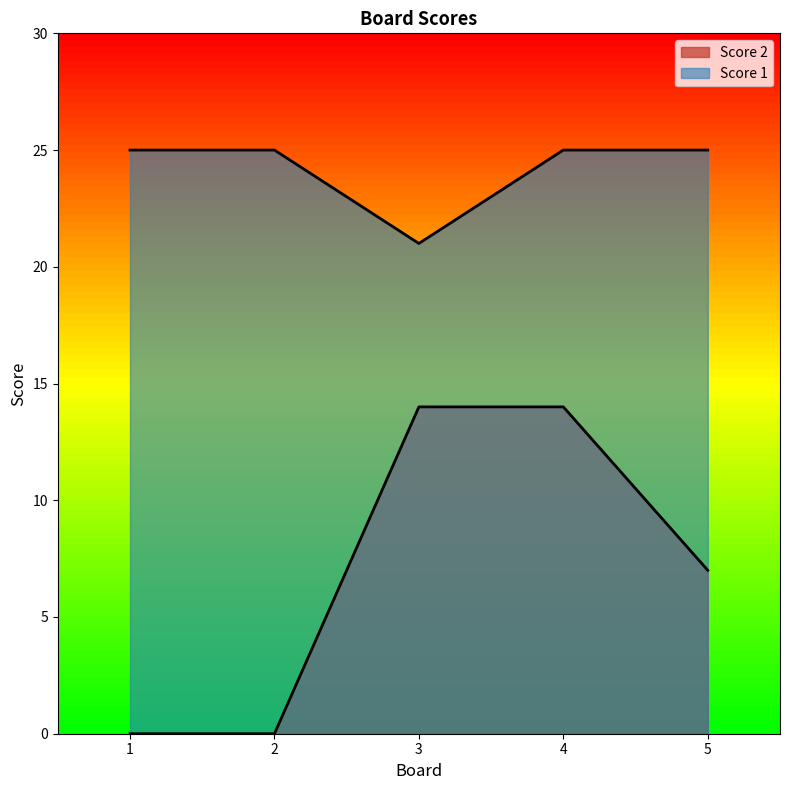

What is the sum of the Score 2 values at 2 and 4?

14